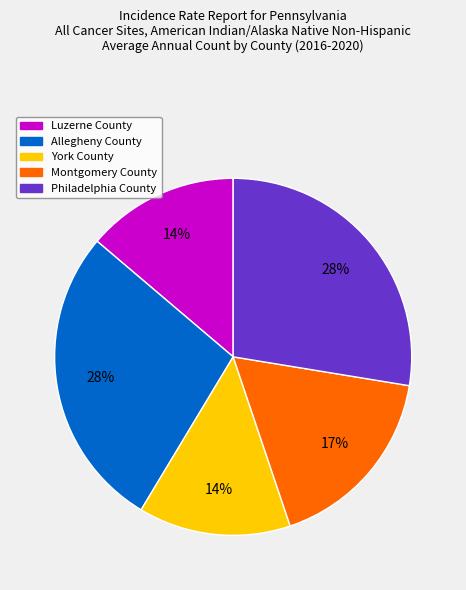

Which has a higher value, Luzerne County or Philadelphia County?

Philadelphia County